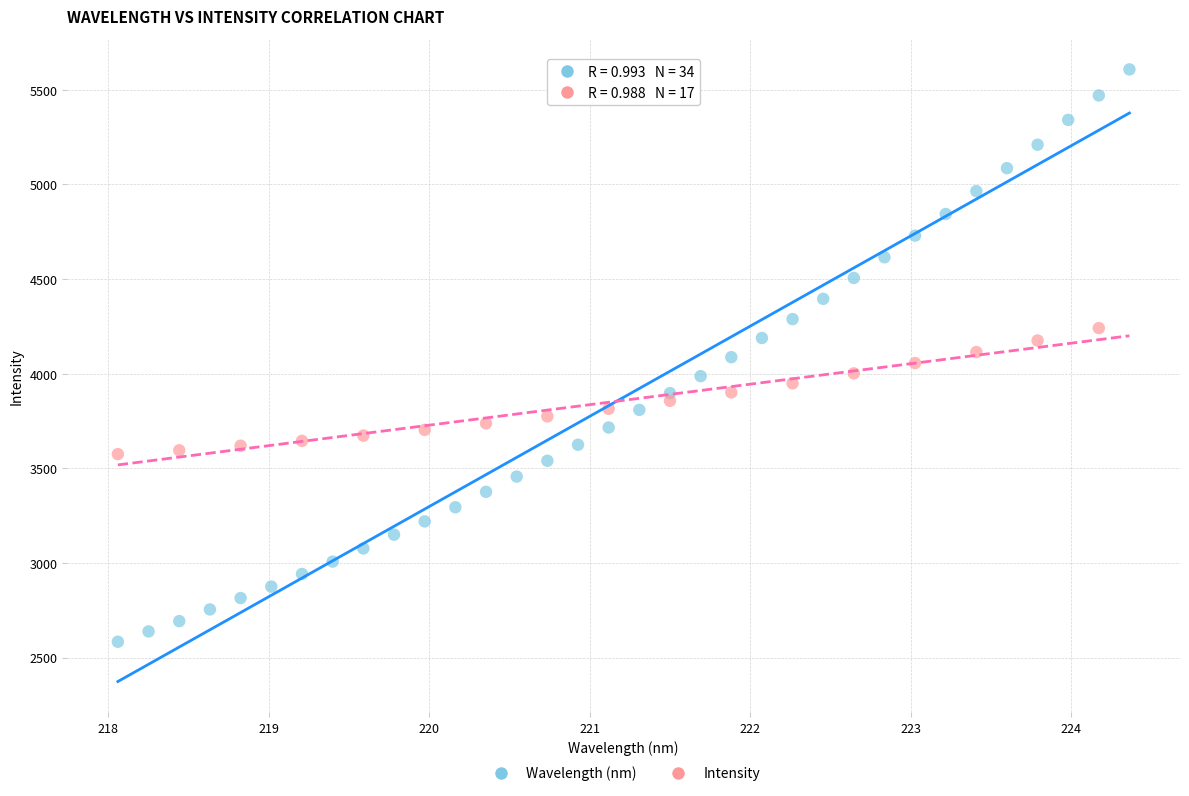

Which series has the widest spread of Y values?

Wavelength (nm)